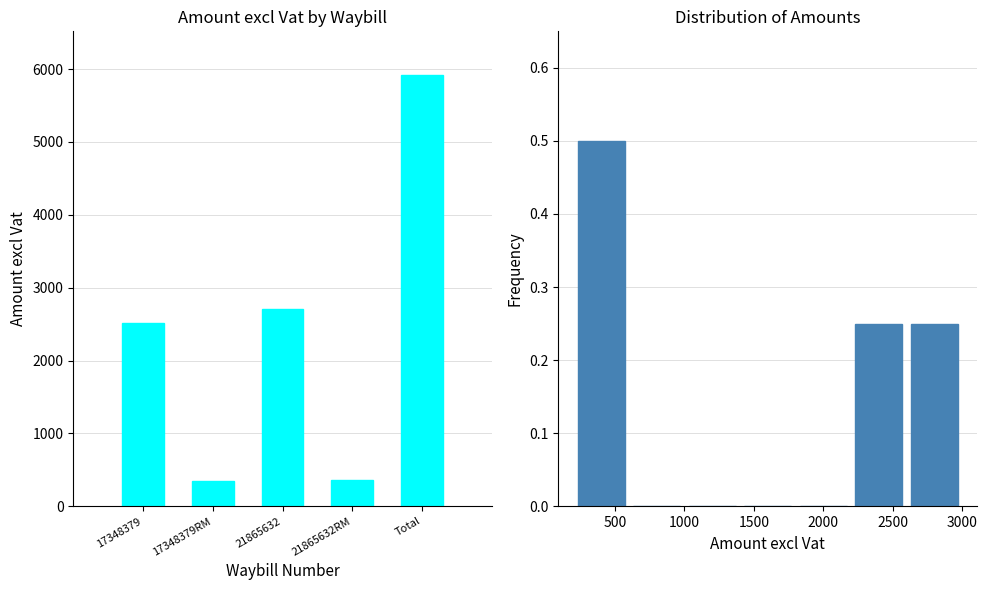

How many bars are there in total?

5